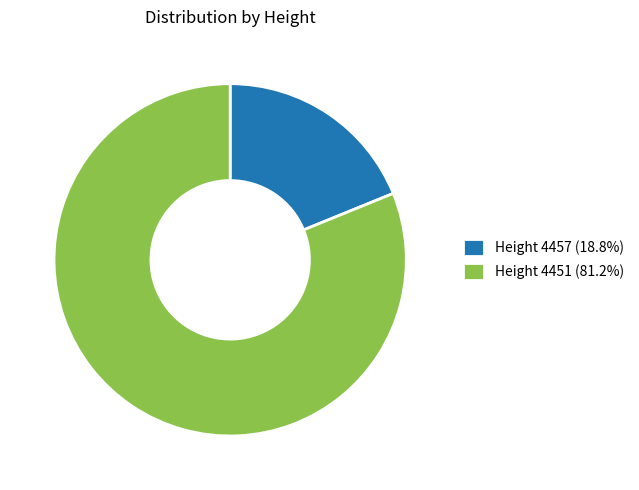

What is the ratio of the value at Height 4451 (81.2%) to the value at Height 4457 (18.8%)?

4.3